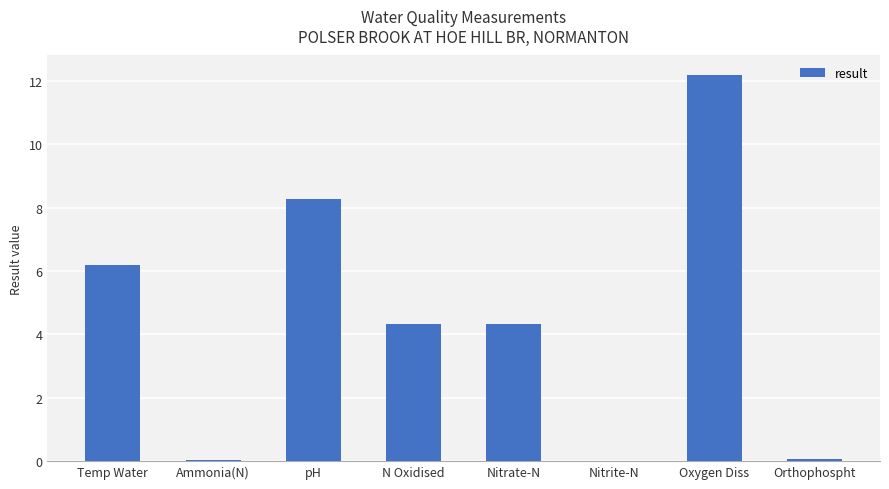

What is the sum of the values at Nitrite-N and Temp Water?

6.2